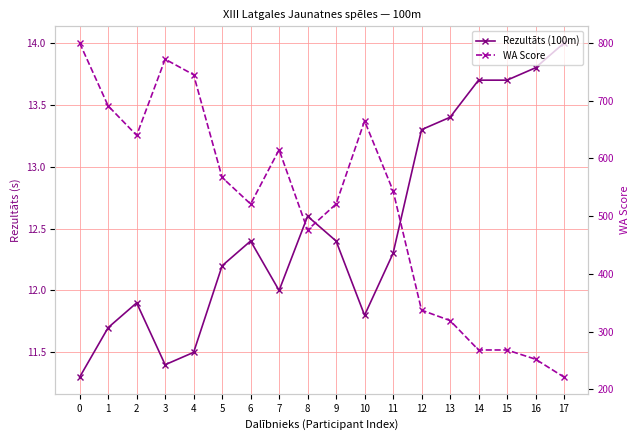

What is the value of the Rezultāts (100m) point at the 9th from the left?

12.6